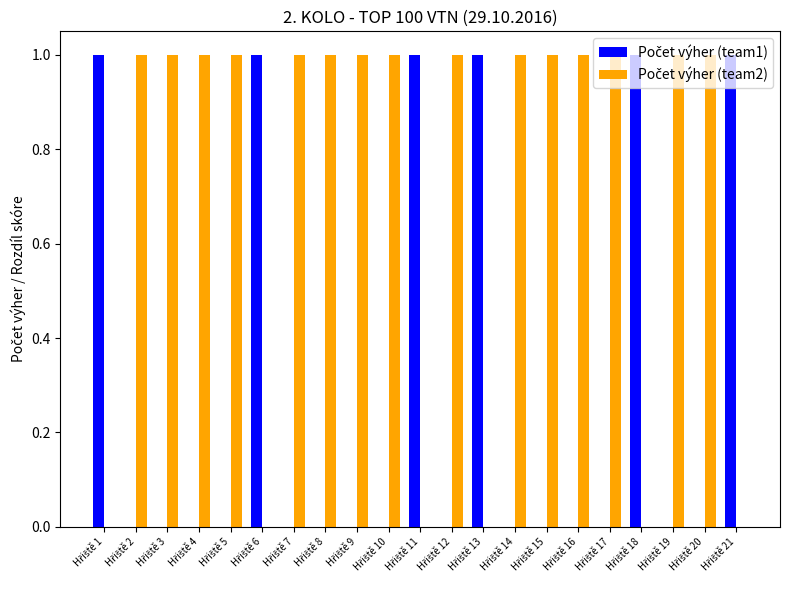

What is the total value across all series at Hřiště 16?

1